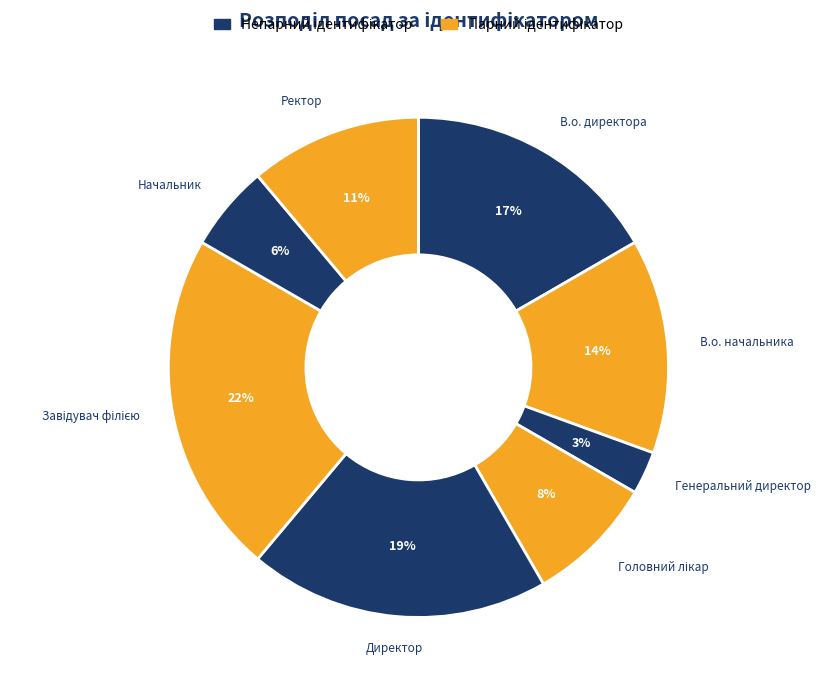

Count the number of slices in the pie.

8